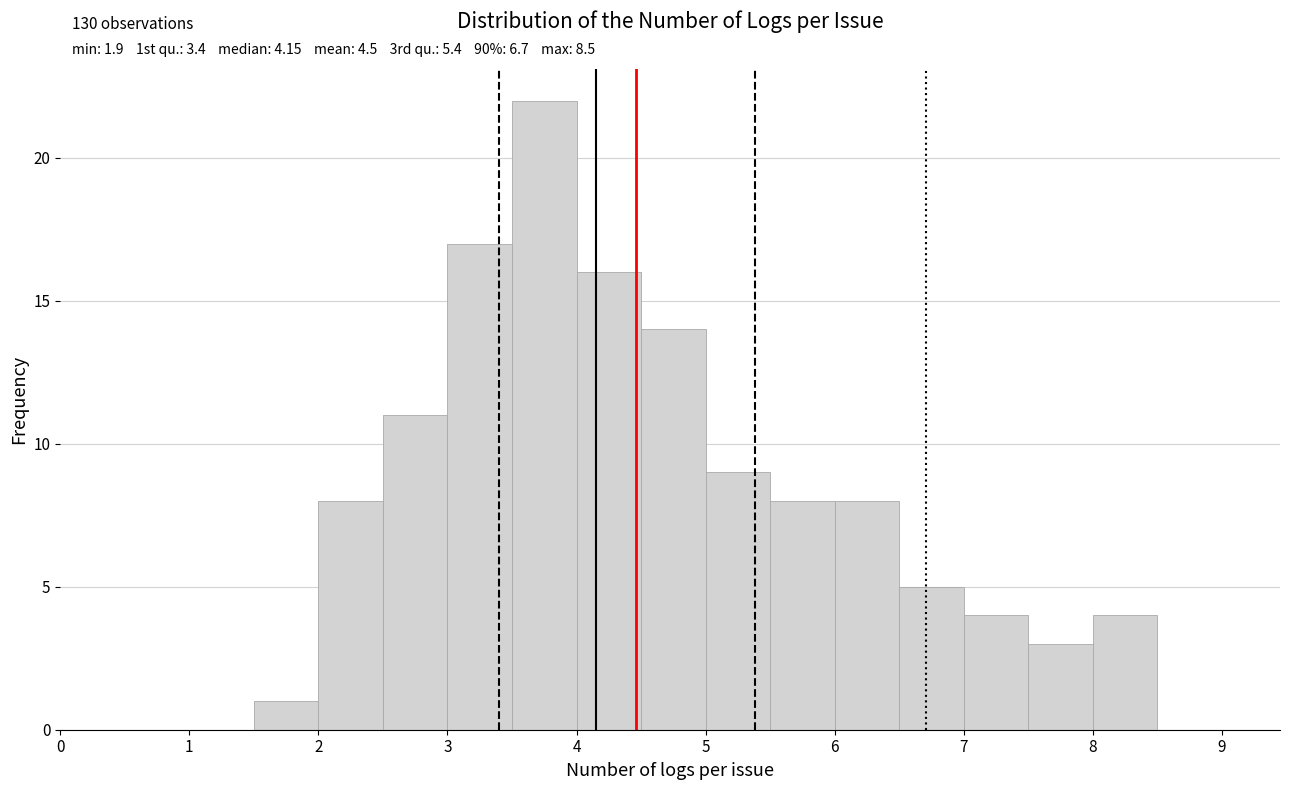

Over which range of the x-axis is the bar tallest?

3.5 to 4.0